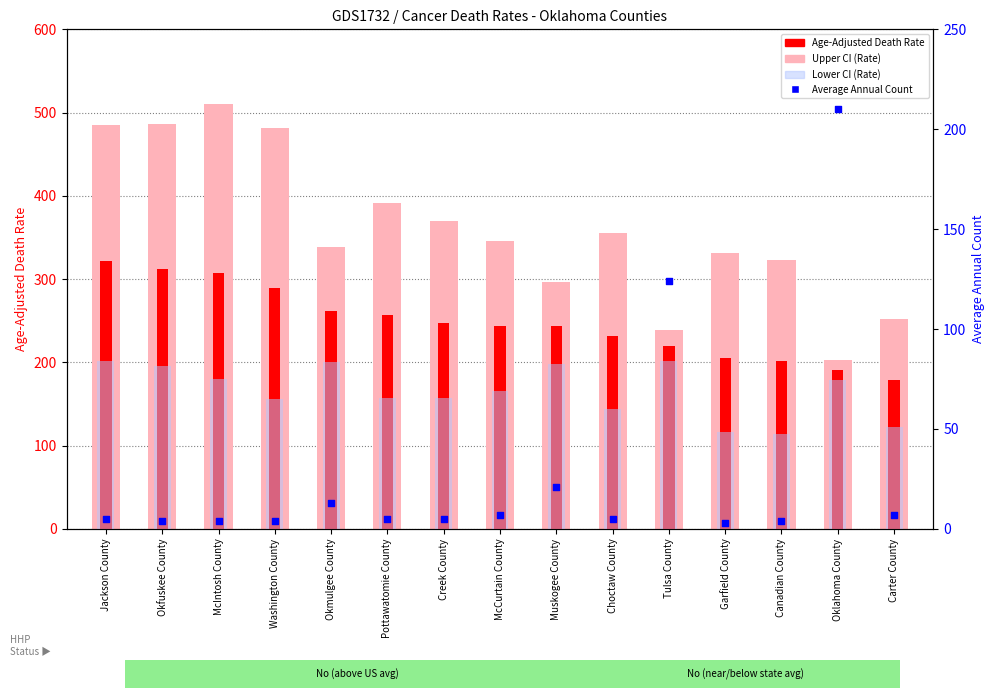

What is the total value across all series at Oklahoma County?

781.8